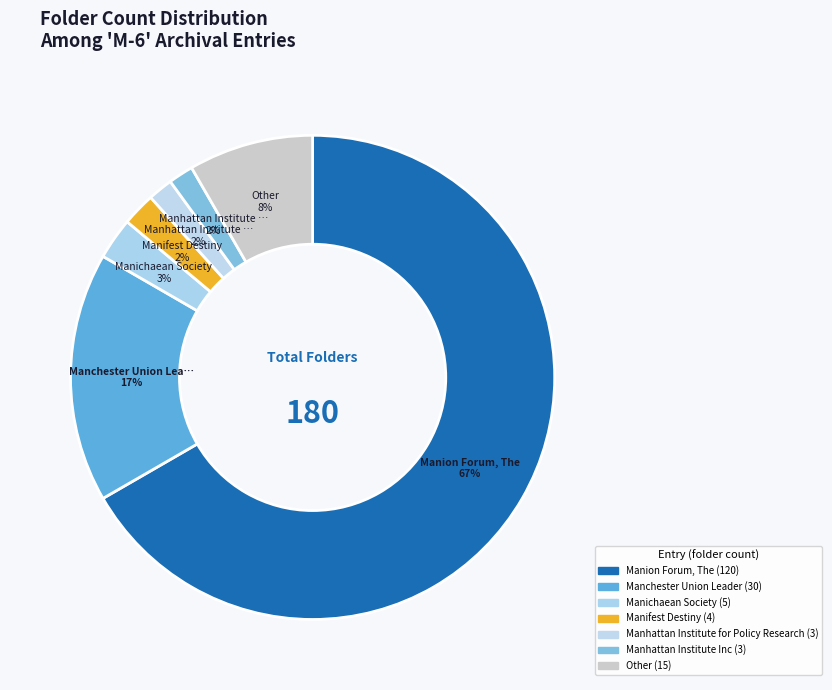

Is there a majority slice in this chart?

Yes